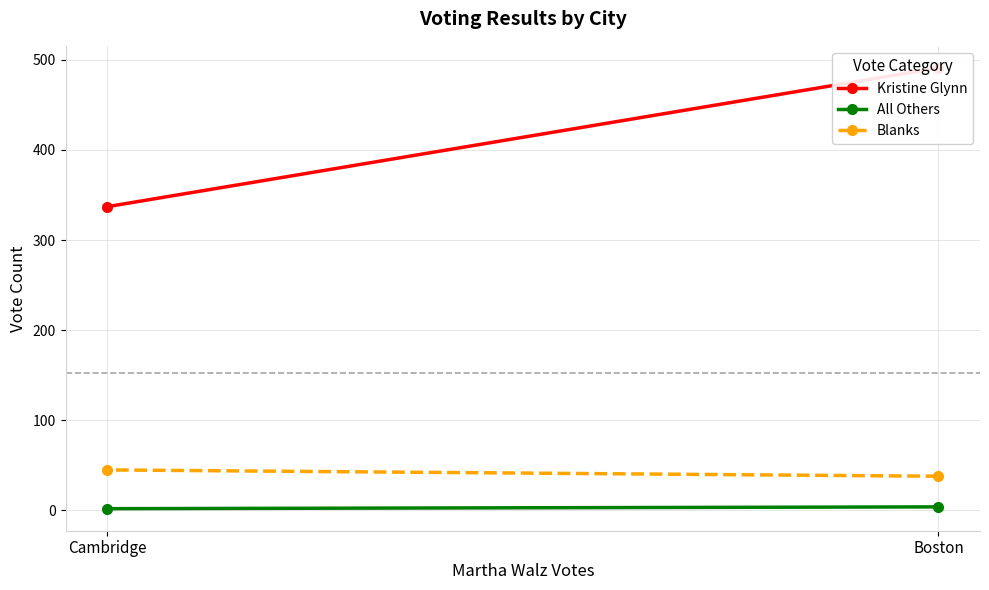

What position from the right is Boston?

2